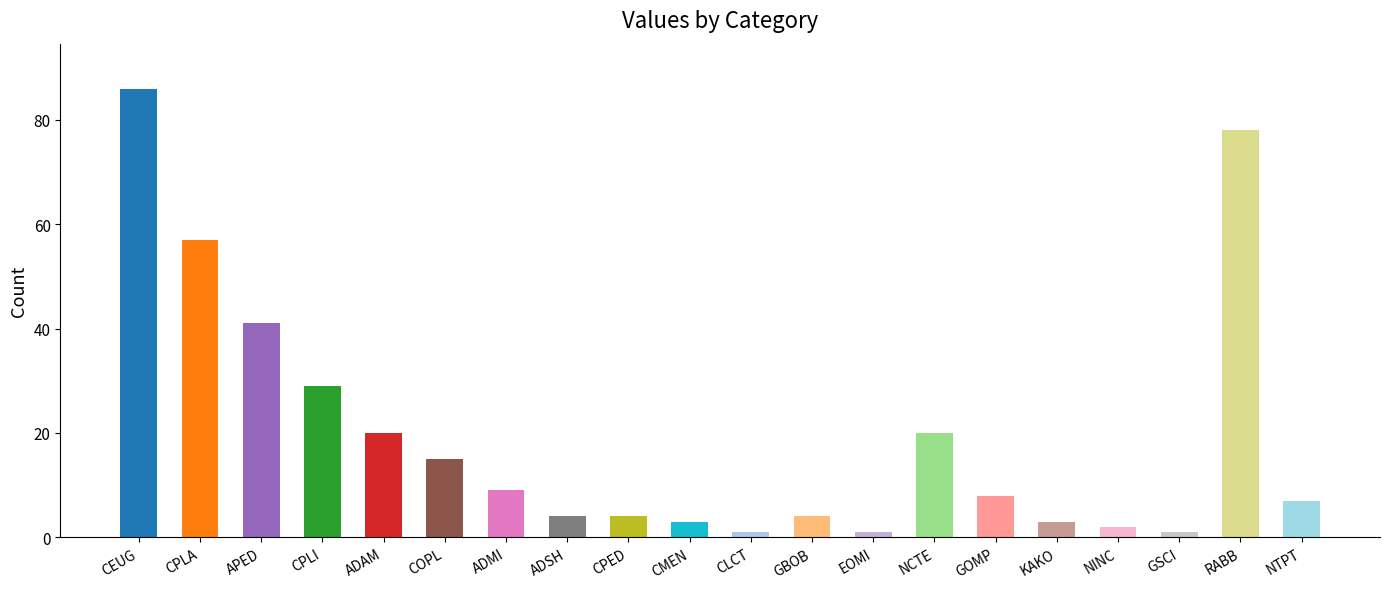

Are the bars grouped side by side (vs. stacked)?

No